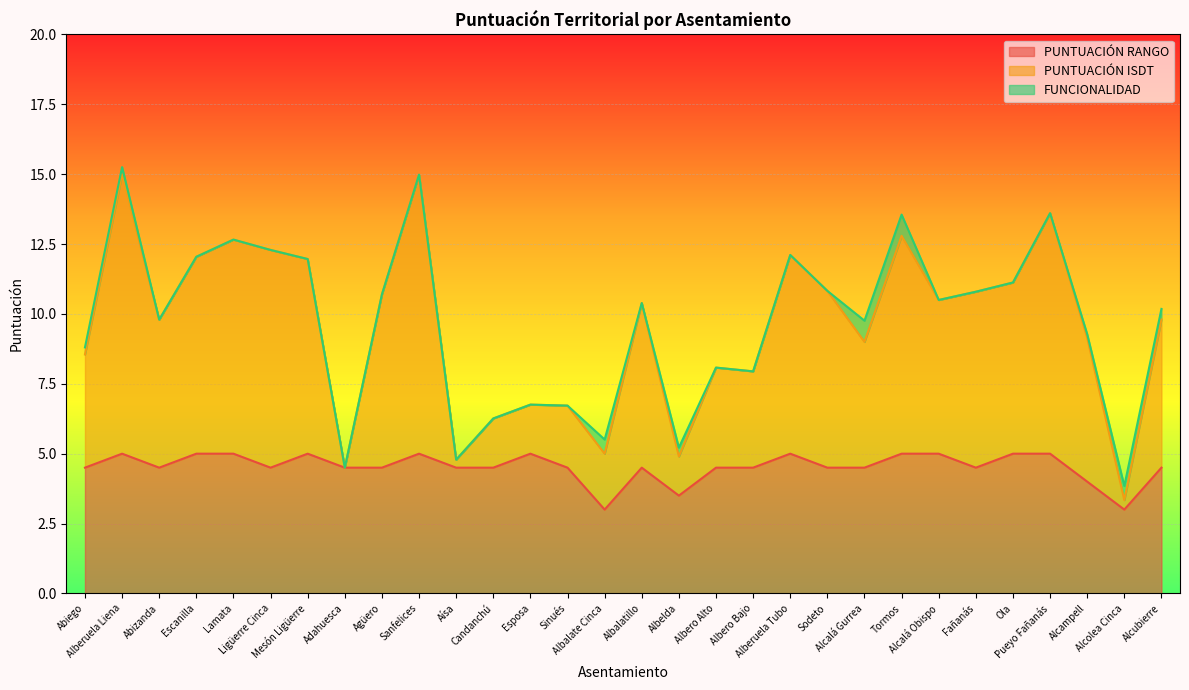

What is the value of the PUNTUACIÓN ISDT point at the 28th from the left?

9.3